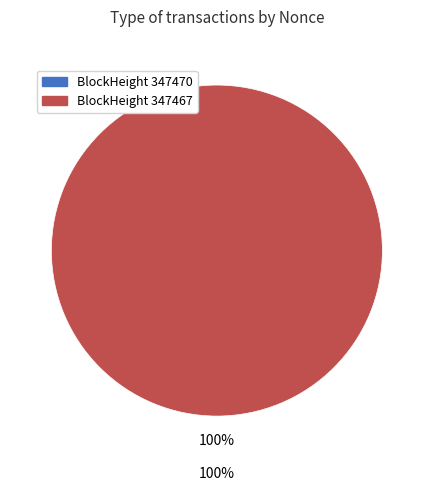

How many slices are in this pie chart?

2